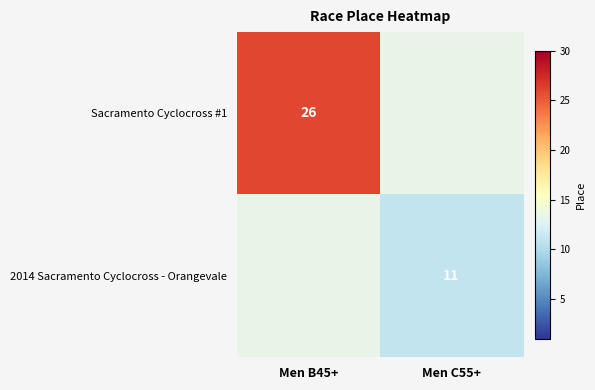

The 2014 Sacramento Cyclocross - Orangevale series shows 11 at Men C55+. True or false?

True